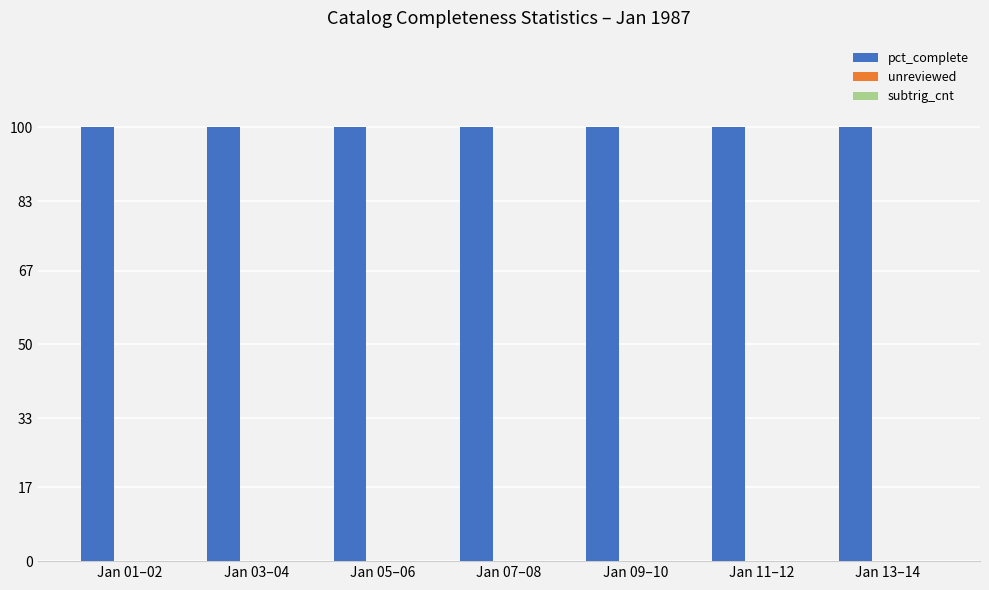

How many distinct data groups are displayed?

3